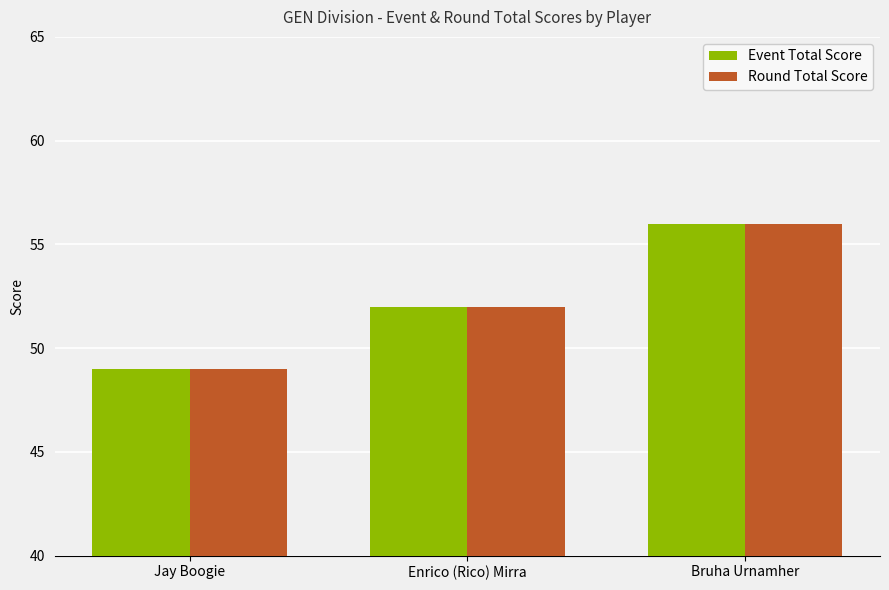

At how many categories does at least one series exceed 51?

2